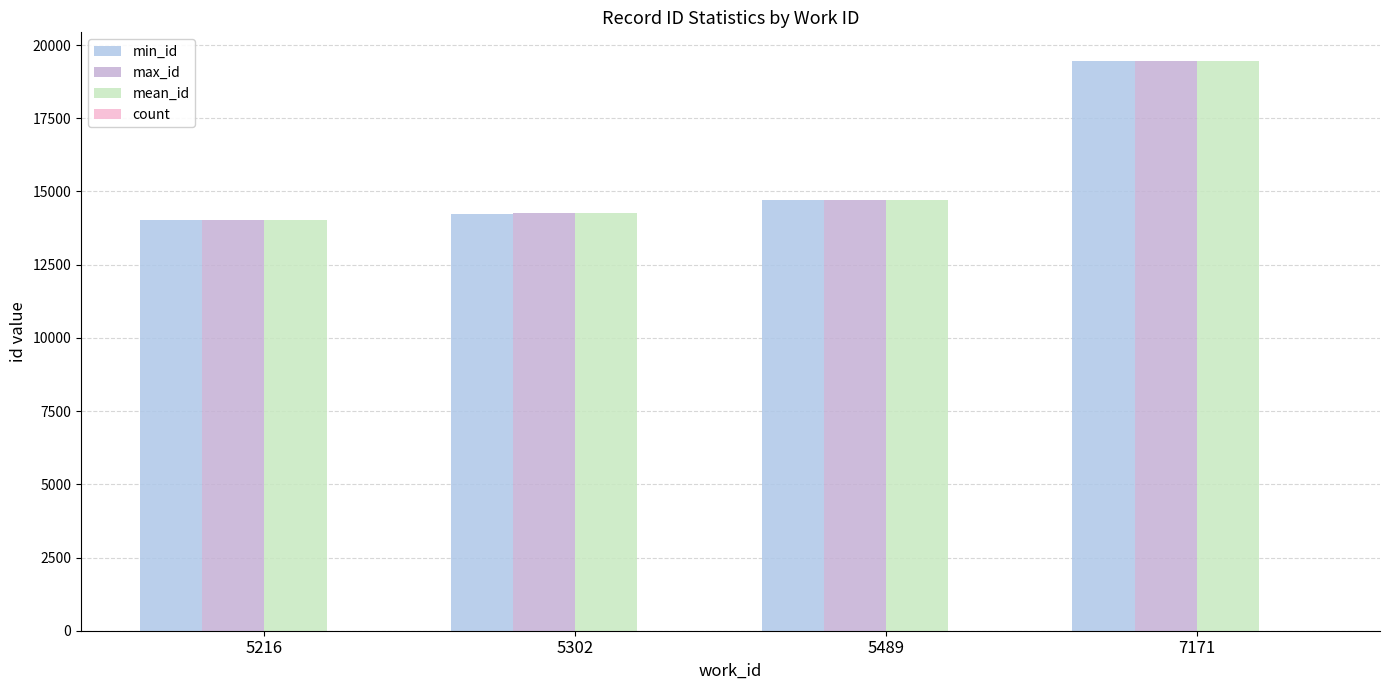

What is the difference between the maximum and minimum values in the count series?

5.0